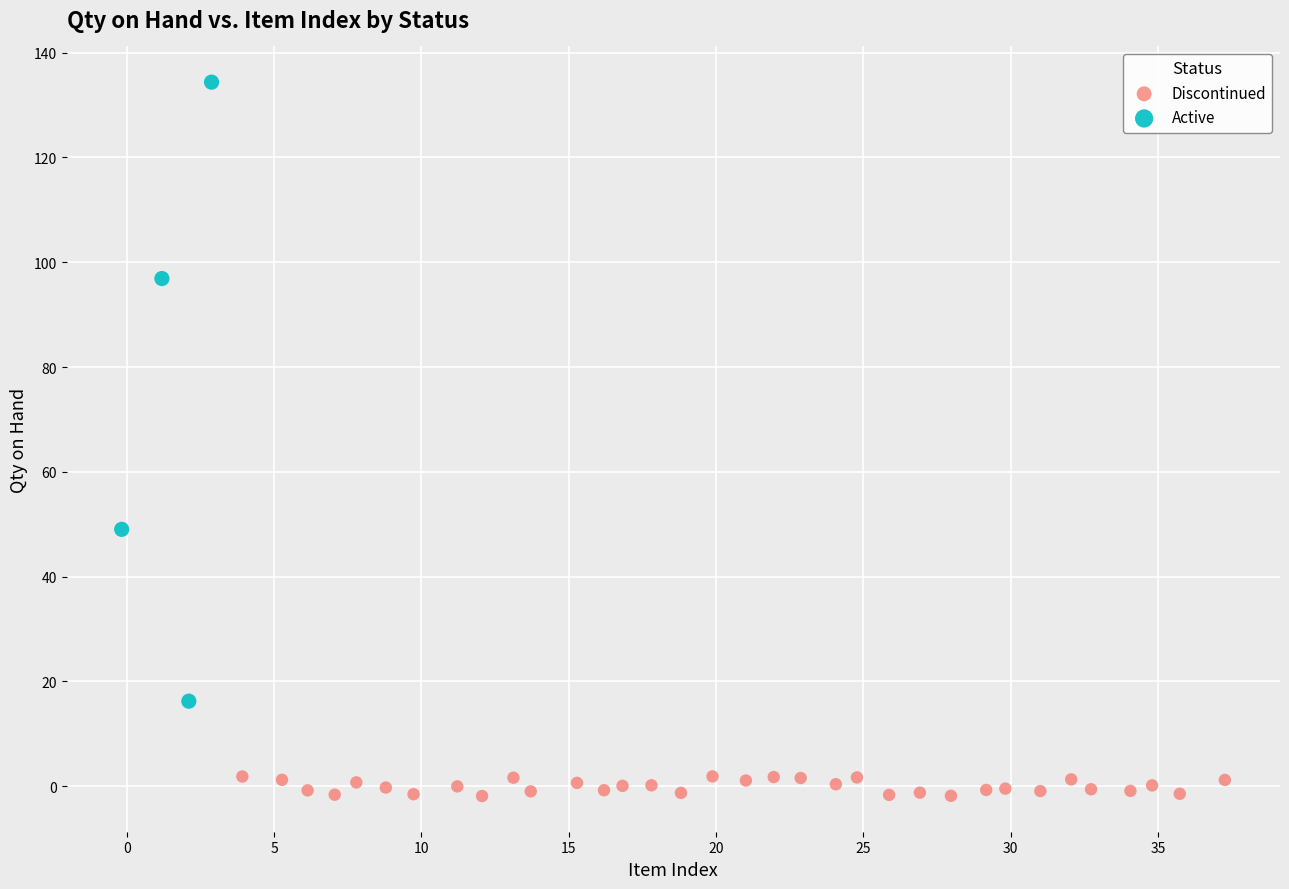

Which series reaches the minimum Y coordinate?

Discontinued